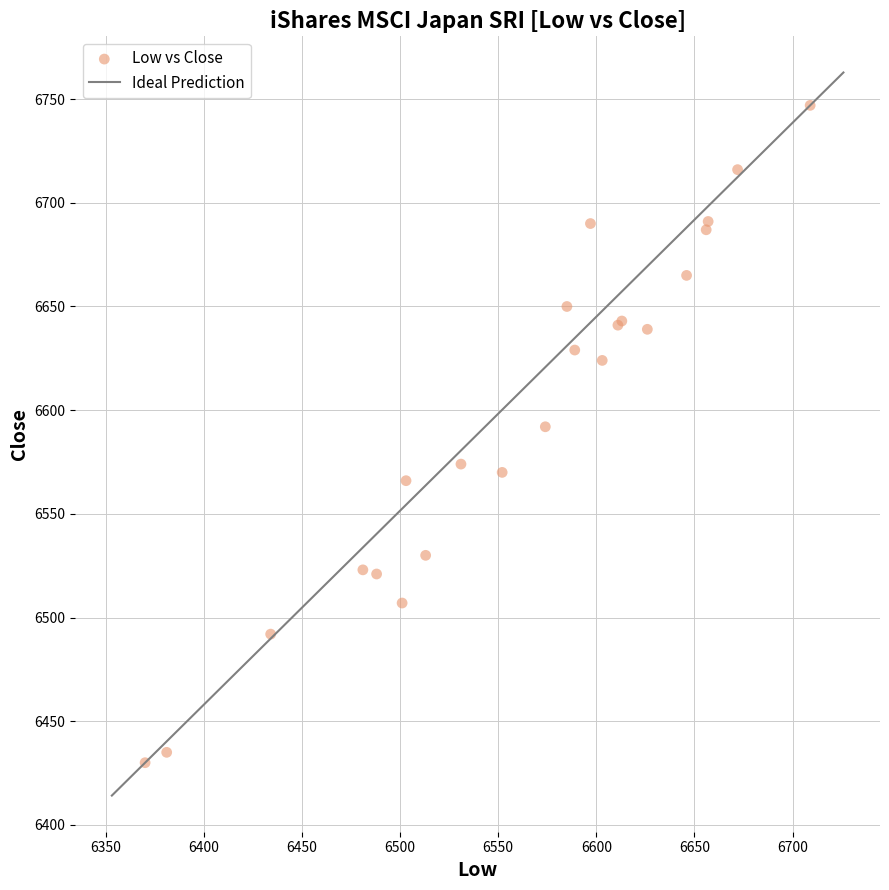

What Y value in the scatter plot is closest to 6588?

6592